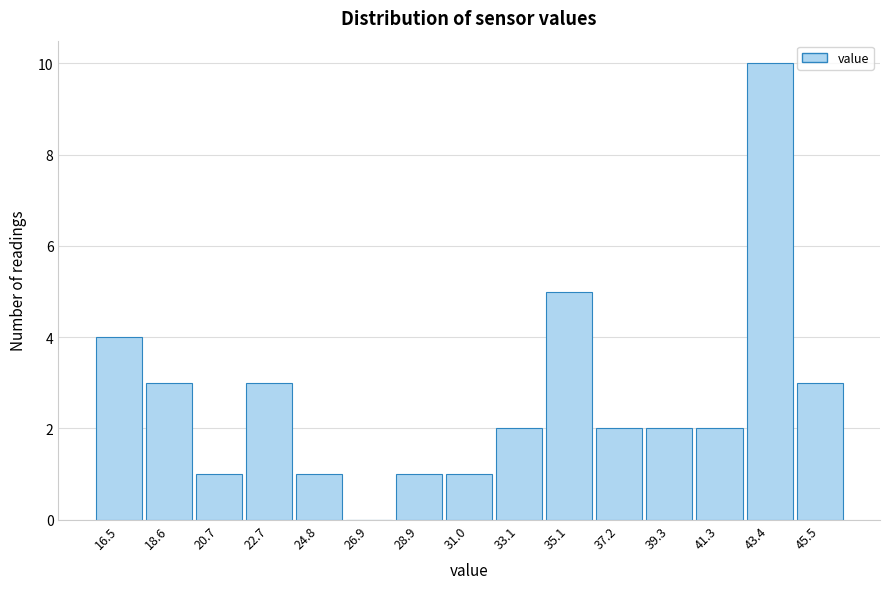

Reading left to right, list all the values displayed in this chart.

16.5=4	18.6=3	20.7=1	22.7=3	24.8=1	26.9=0	28.9=1	31.0=1	33.1=2	35.1=5	37.2=2	39.3=2	41.3=2	43.4=10	45.5=3